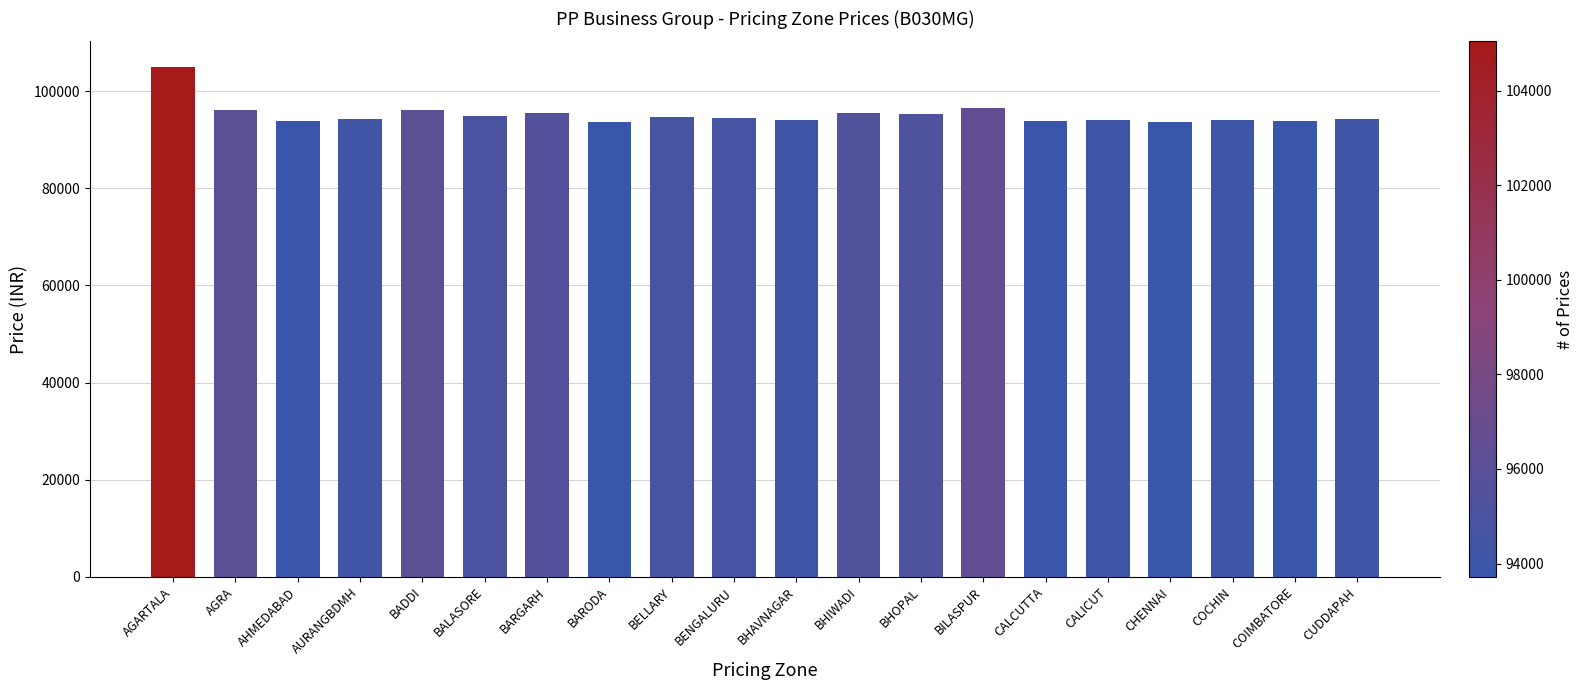

The chart shows a value of 95260 at BHOPAL. True or false?

True